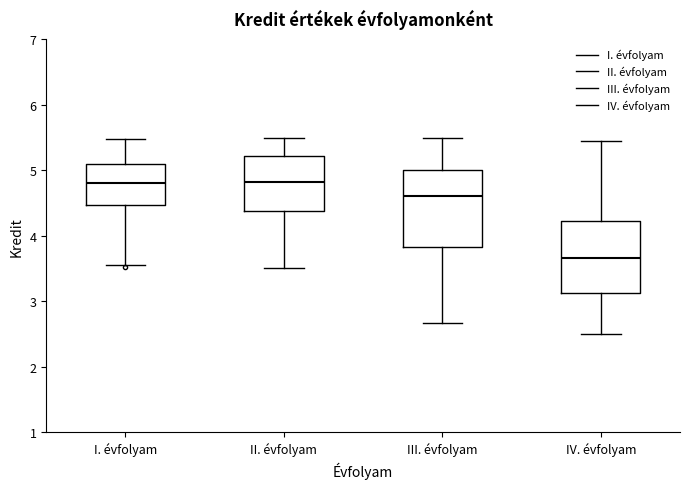

Where does the lower whisker of the box for III. évfolyam end on the y-axis? The values are not printed on the chart, so give them approximately, as read against the axis.

2.7